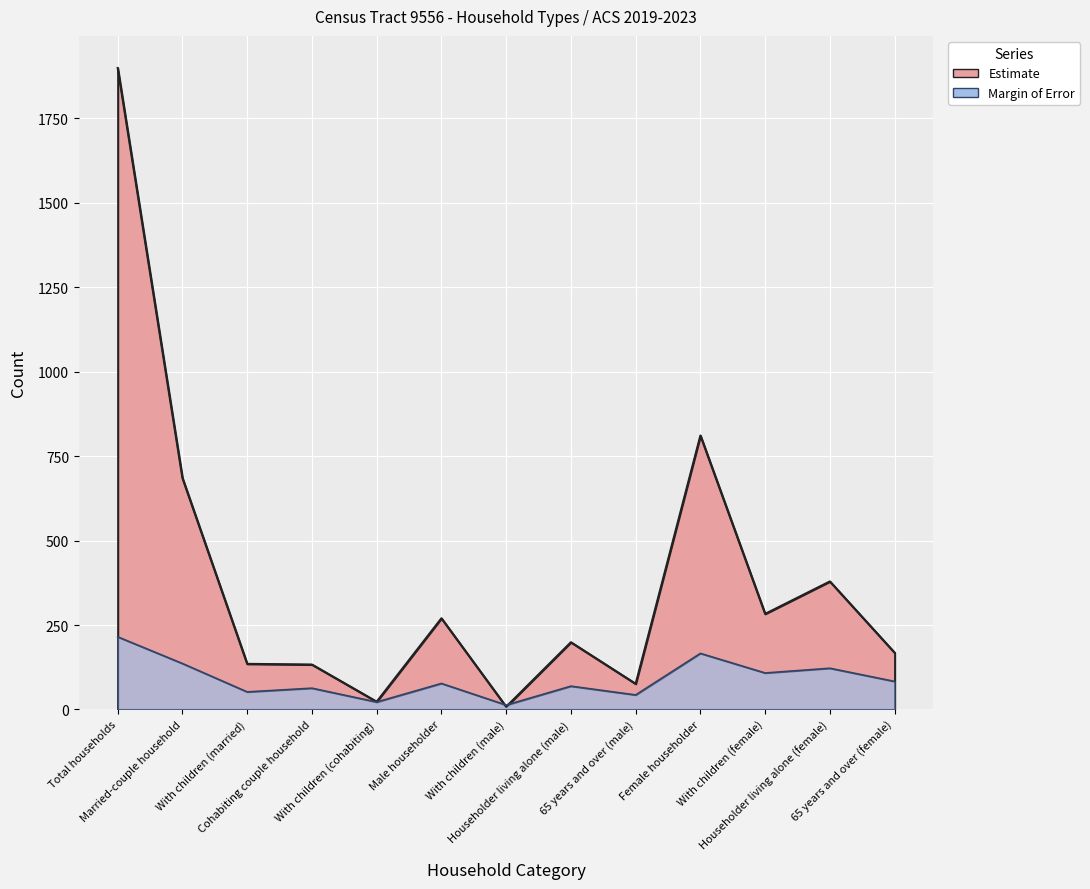

What is the approximate value of Estimate at Female householder, to the nearest 10?

810